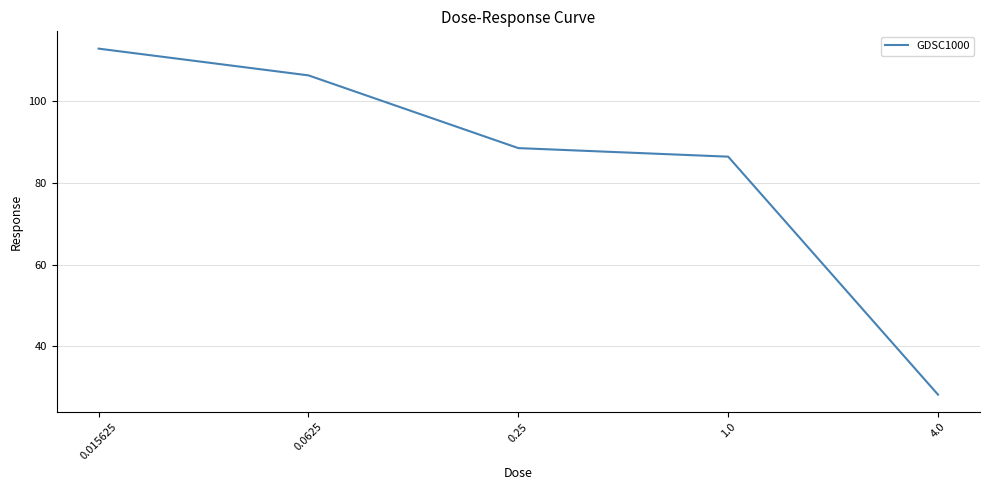

How many lines are shown in the chart?

1